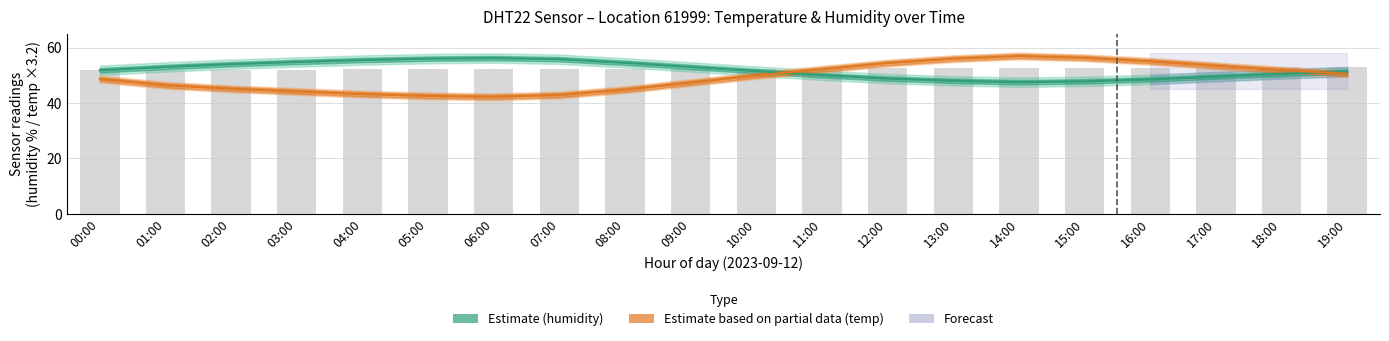

What is the sum of all humidity_upper values?

1072.0